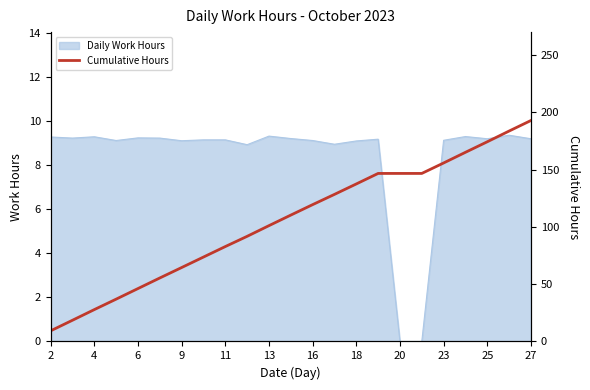

Is it true that Daily Work Hours equals 14.8 at 25?

False